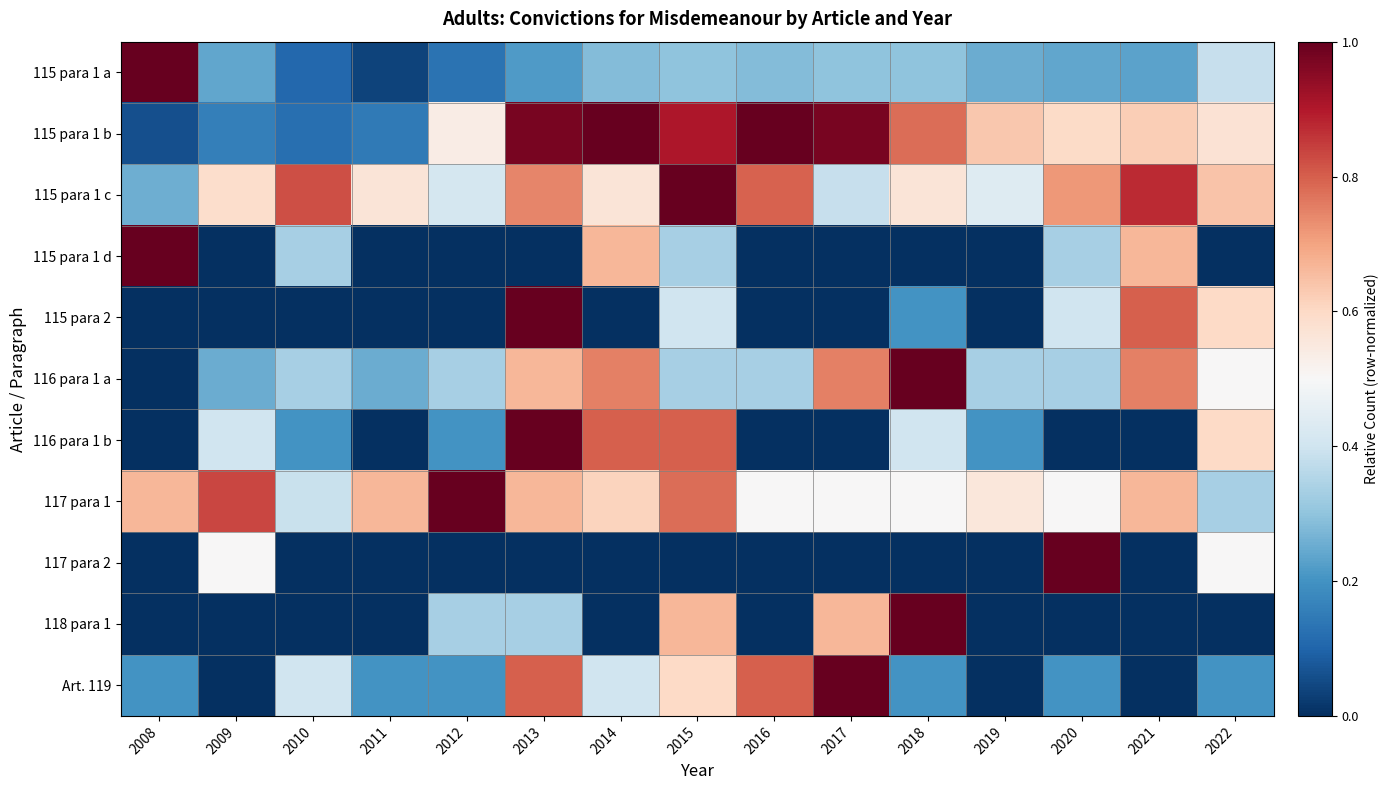

Reading left to right, list all the values displayed in this chart.

115 para 1 a: 2008=1.0	2009=0.2	2010=0.1	2011=0.0	2012=0.1	2013=0.2	2014=0.3	2015=0.3	2016=0.3	2017=0.3	2018=0.3	2019=0.3	2020=0.2	2021=0.2	2022=0.4
115 para 1 b: 2008=0.1	2009=0.2	2010=0.1	2011=0.1	2012=0.5	2013=1.0	2014=1.0	2015=0.9	2016=1.0	2017=1.0	2018=0.8	2019=0.6	2020=0.6	2021=0.6	2022=0.6
115 para 1 c: 2008=0.3	2009=0.6	2010=0.8	2011=0.6	2012=0.4	2013=0.7	2014=0.6	2015=1.0	2016=0.8	2017=0.4	2018=0.6	2019=0.4	2020=0.7	2021=0.9	2022=0.6
115 para 1 d: 2008=1.0	2009=0.0	2010=0.3	2011=0.0	2012=0.0	2013=0.0	2014=0.7	2015=0.3	2016=0.0	2017=0.0	2018=0.0	2019=0.0	2020=0.3	2021=0.7	2022=0.0
115 para 2: 2008=0.0	2009=0.0	2010=0.0	2011=0.0	2012=0.0	2013=1.0	2014=0.0	2015=0.4	2016=0.0	2017=0.0	2018=0.2	2019=0.0	2020=0.4	2021=0.8	2022=0.6
116 para 1 a: 2008=0.0	2009=0.2	2010=0.3	2011=0.2	2012=0.3	2013=0.7	2014=0.8	2015=0.3	2016=0.3	2017=0.8	2018=1.0	2019=0.3	2020=0.3	2021=0.8	2022=0.5
116 para 1 b: 2008=0.0	2009=0.4	2010=0.2	2011=0.0	2012=0.2	2013=1.0	2014=0.8	2015=0.8	2016=0.0	2017=0.0	2018=0.4	2019=0.2	2020=0.0	2021=0.0	2022=0.6
117 para 1: 2008=0.7	2009=0.8	2010=0.4	2011=0.7	2012=1.0	2013=0.7	2014=0.6	2015=0.8	2016=0.5	2017=0.5	2018=0.5	2019=0.6	2020=0.5	2021=0.7	2022=0.3
117 para 2: 2008=0.0	2009=0.5	2010=0.0	2011=0.0	2012=0.0	2013=0.0	2014=0.0	2015=0.0	2016=0.0	2017=0.0	2018=0.0	2019=0.0	2020=1.0	2021=0.0	2022=0.5
118 para 1: 2008=0.0	2009=0.0	2010=0.0	2011=0.0	2012=0.3	2013=0.3	2014=0.0	2015=0.7	2016=0.0	2017=0.7	2018=1.0	2019=0.0	2020=0.0	2021=0.0	2022=0.0
Art. 119: 2008=0.2	2009=0.0	2010=0.4	2011=0.2	2012=0.2	2013=0.8	2014=0.4	2015=0.6	2016=0.8	2017=1.0	2018=0.2	2019=0.0	2020=0.2	2021=0.0	2022=0.2